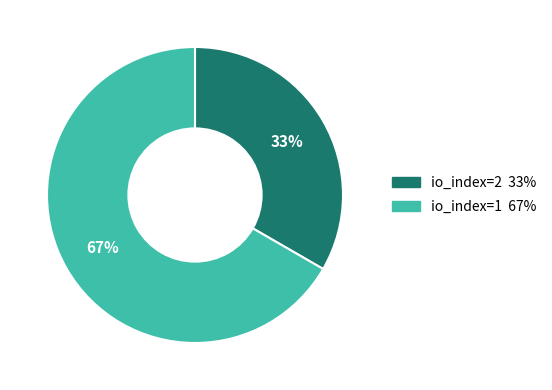

To the nearest percent, what is the average slice percentage?

50%